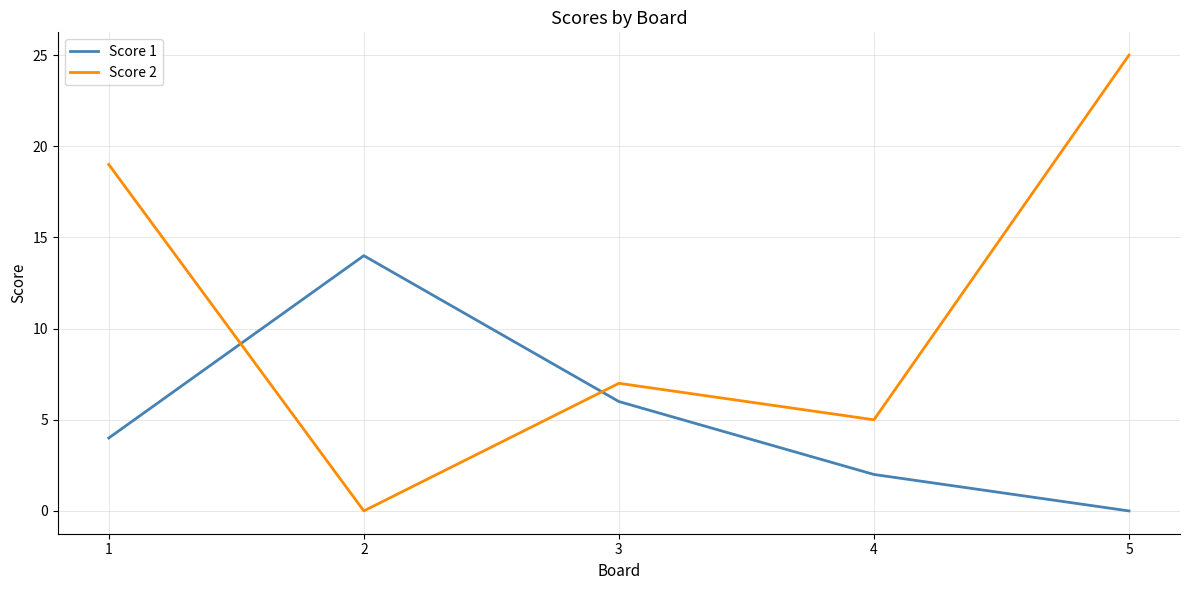

Reading left to right, list all the values displayed in this chart.

Score 1: 4	14	6	2	0
Score 2: 19	0	7	5	25